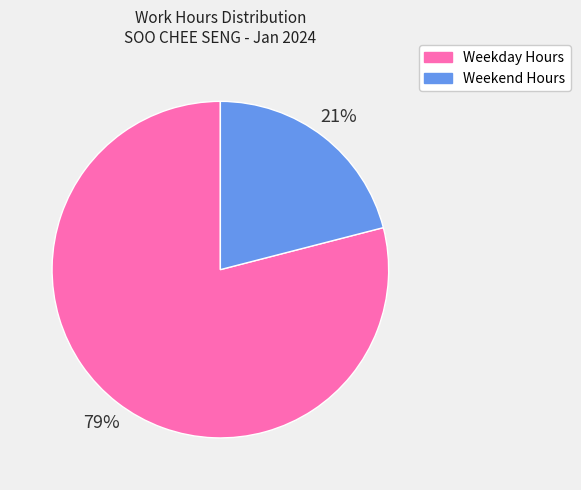

Is there any slice that represents more than half of the pie?

Yes